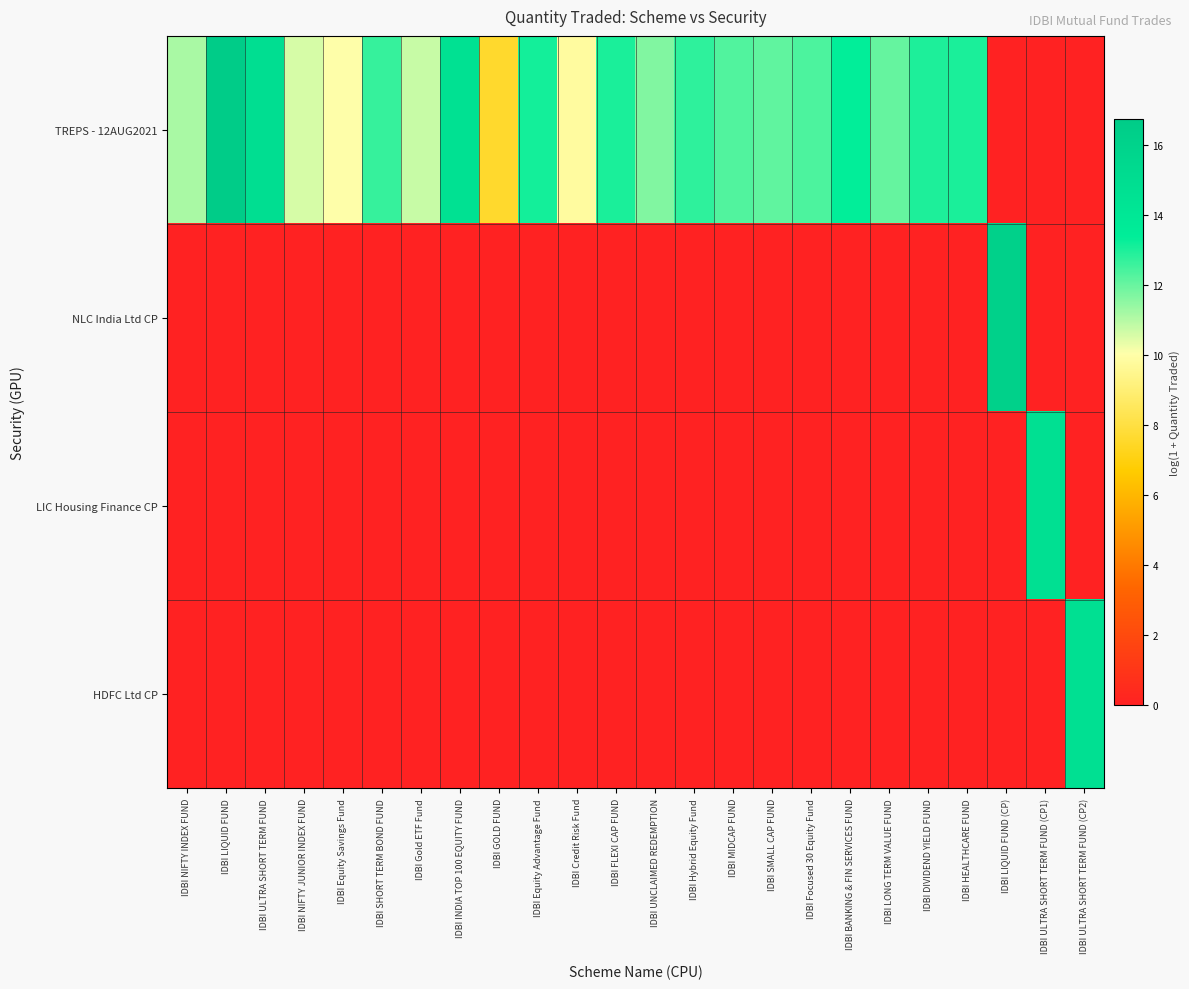

How many categories are shown in the chart?

24